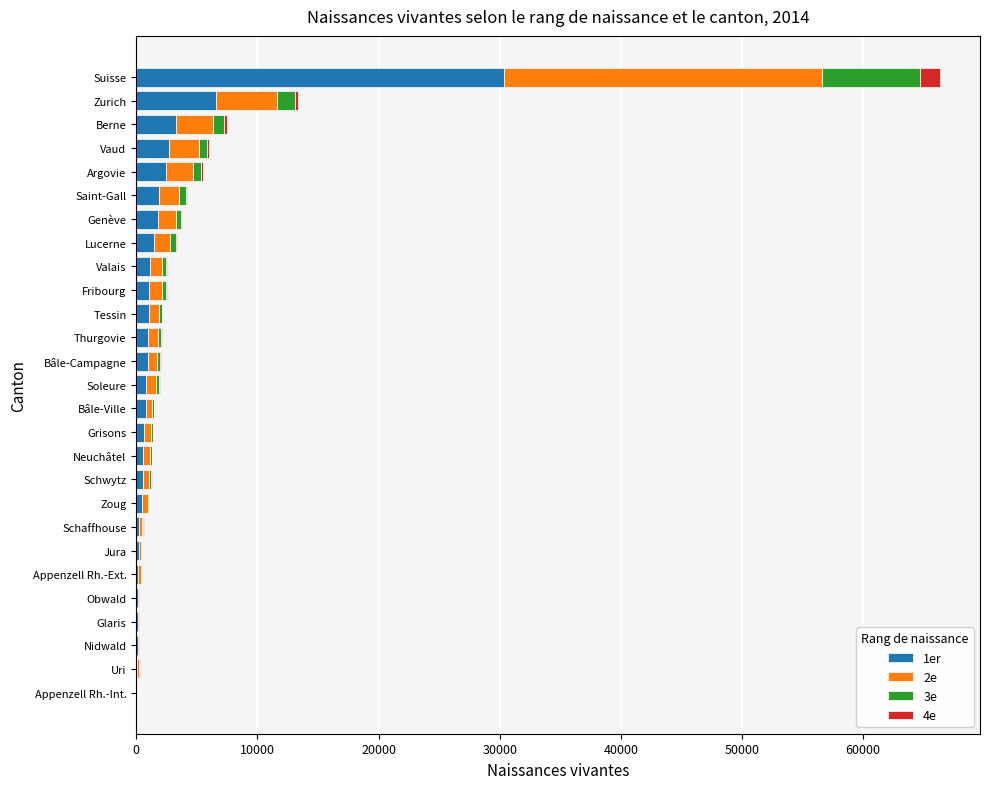

At which category is the sum across all series the highest?

Suisse